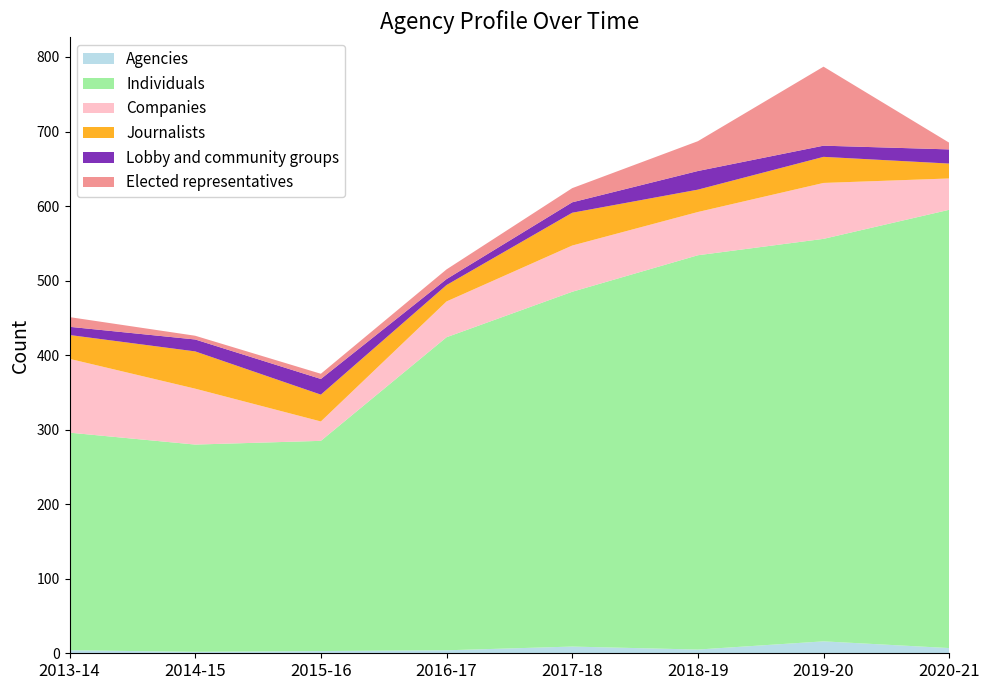

Reading right to left, extract all data points from this chart.

Agencies: 2020-21=7	2019-20=16	2018-19=5	2017-18=9	2016-17=4	2015-16=3	2014-15=2	2013-14=4
Individuals: 2020-21=588	2019-20=540	2018-19=529	2017-18=476	2016-17=420	2015-16=282	2014-15=278	2013-14=292
Companies: 2020-21=42	2019-20=75	2018-19=58	2017-18=62	2016-17=48	2015-16=26	2014-15=75	2013-14=99
Journalists: 2020-21=20	2019-20=35	2018-19=30	2017-18=44	2016-17=22	2015-16=36	2014-15=50	2013-14=32
Lobby and community groups: 2020-21=19	2019-20=15	2018-19=25	2017-18=14	2016-17=8	2015-16=21	2014-15=16	2013-14=11
Elected representatives: 2020-21=9	2019-20=106	2018-19=40	2017-18=19	2016-17=13	2015-16=7	2014-15=5	2013-14=13